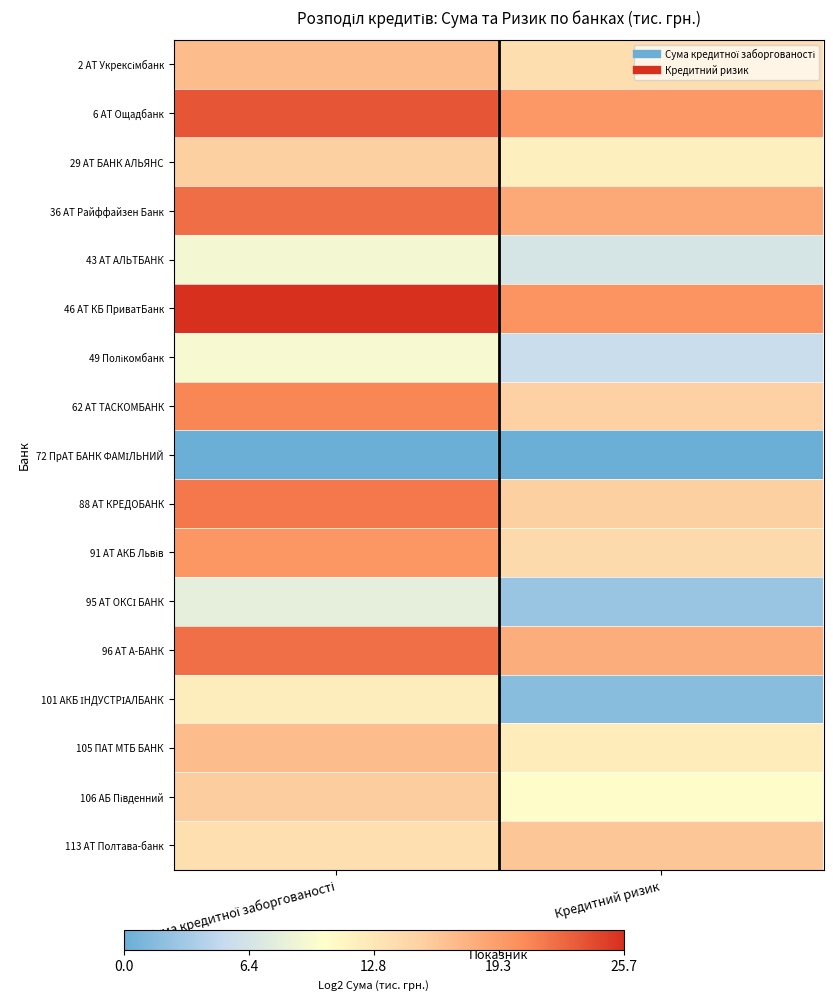

What is the difference between the highest and lowest values at Сума кредитної заборгованості?

25.7